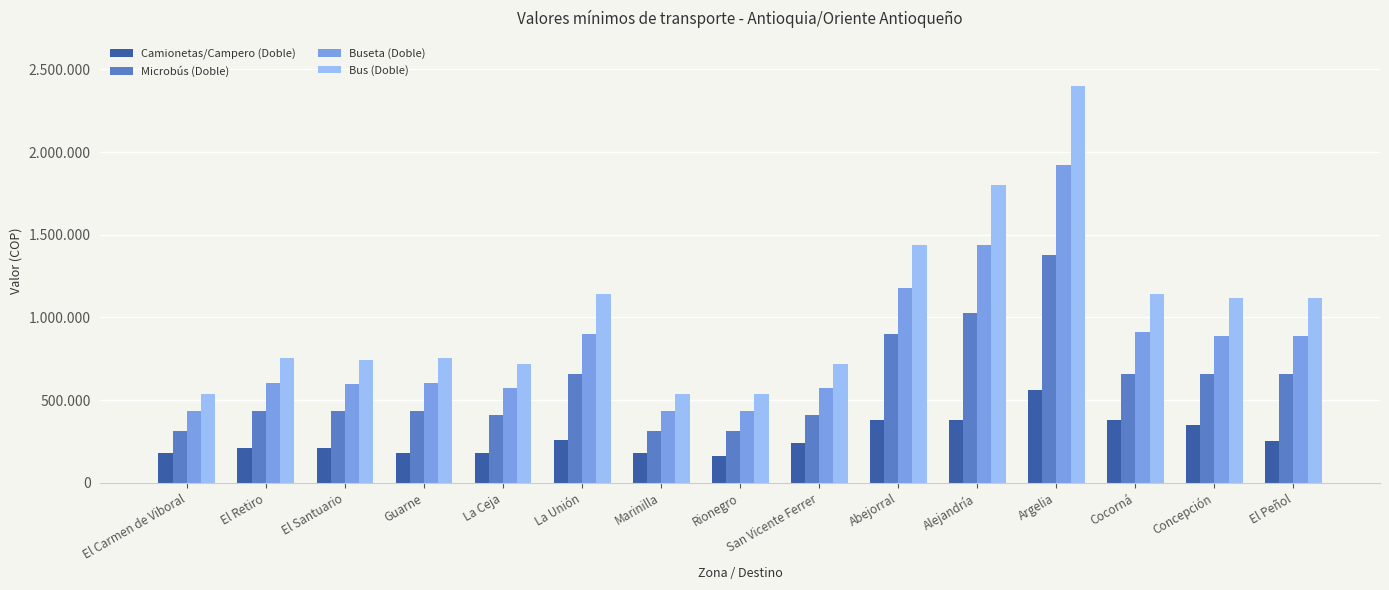

What is the total value across all series at Rionegro?

1444000